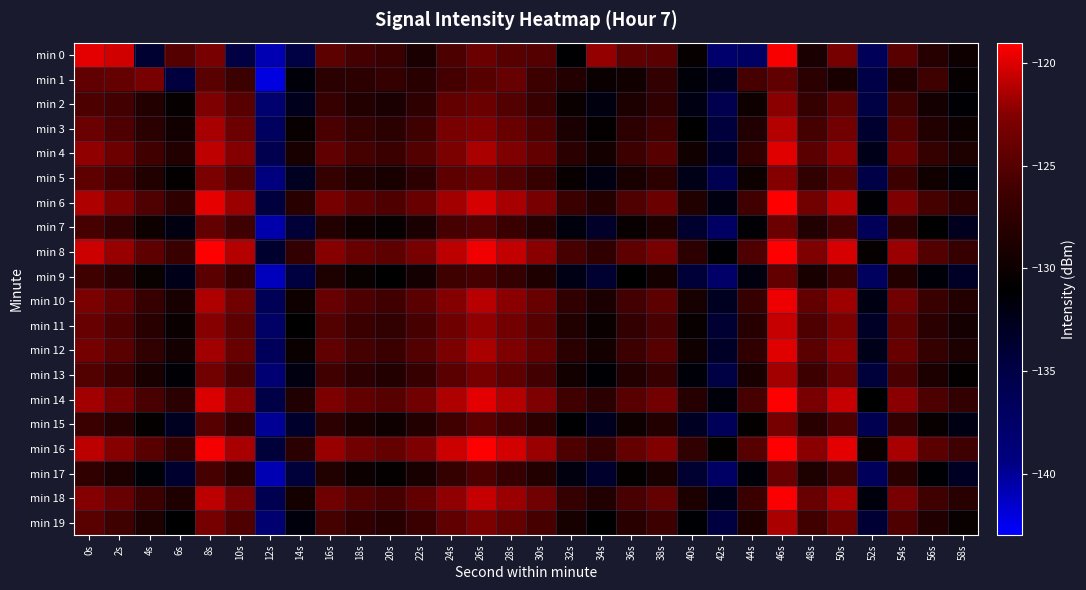

What is the smallest value displayed?

-142.1